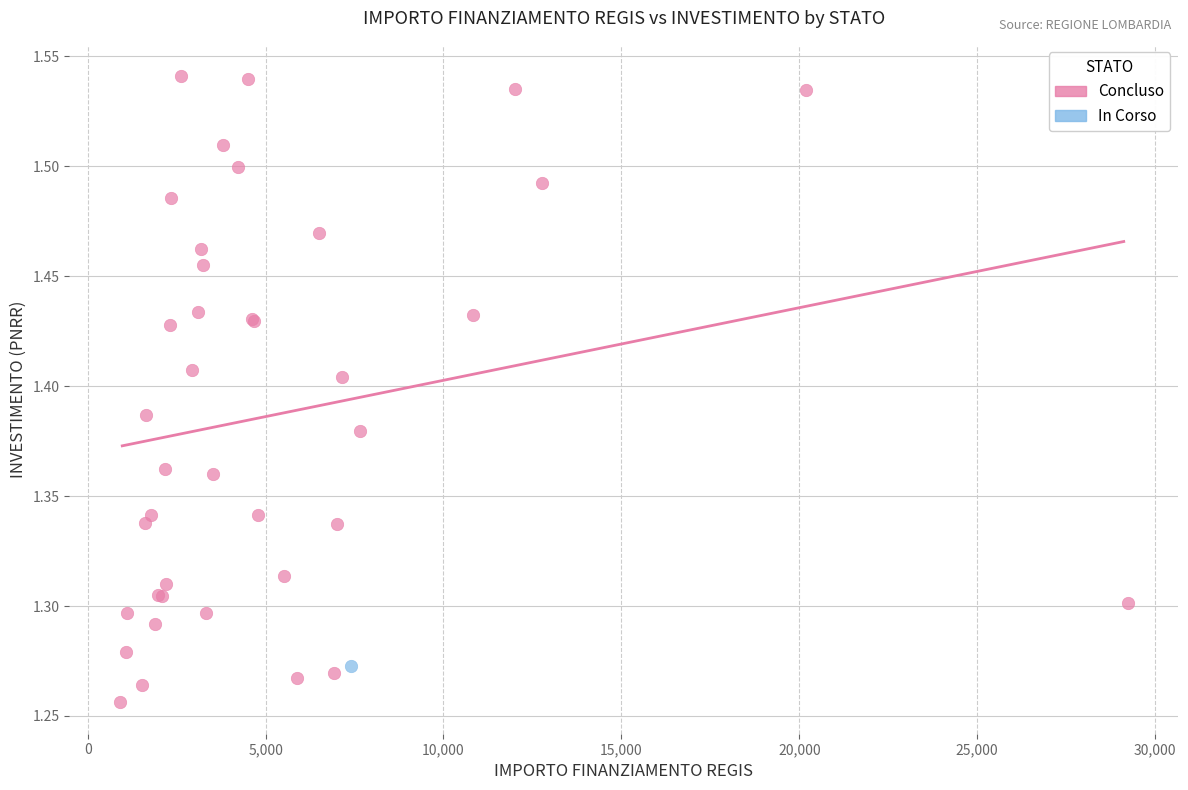

What are all the series names shown in the legend?

Concluso, In Corso